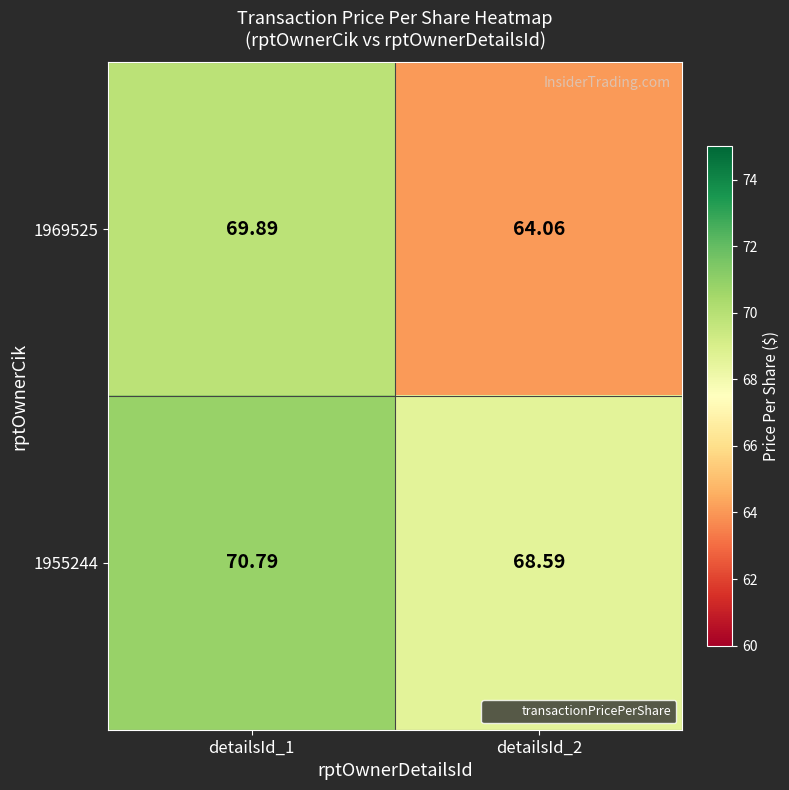

Count the number of categories in the chart.

2